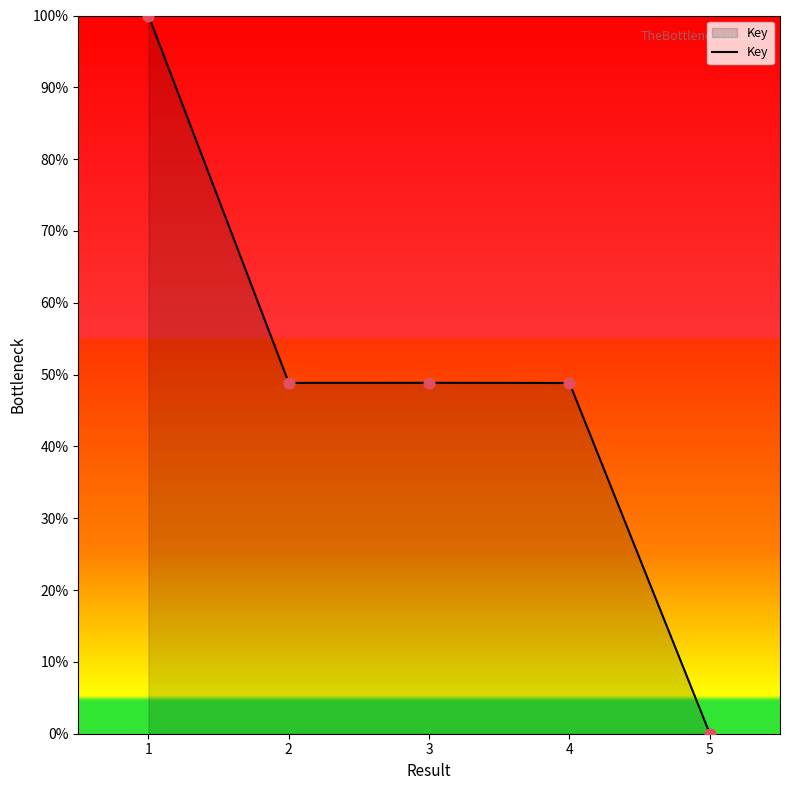

Which has a higher value, 4 or 5?

4